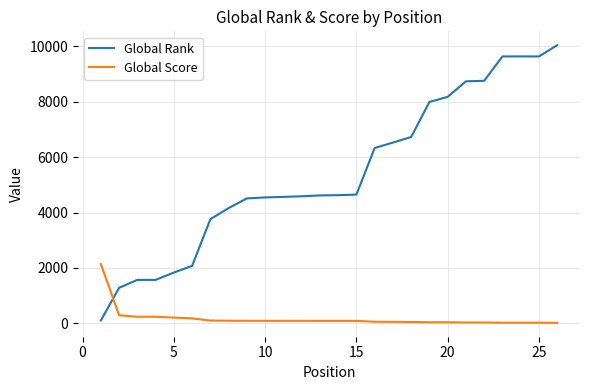

Which series has the largest total across all categories?

Global Rank